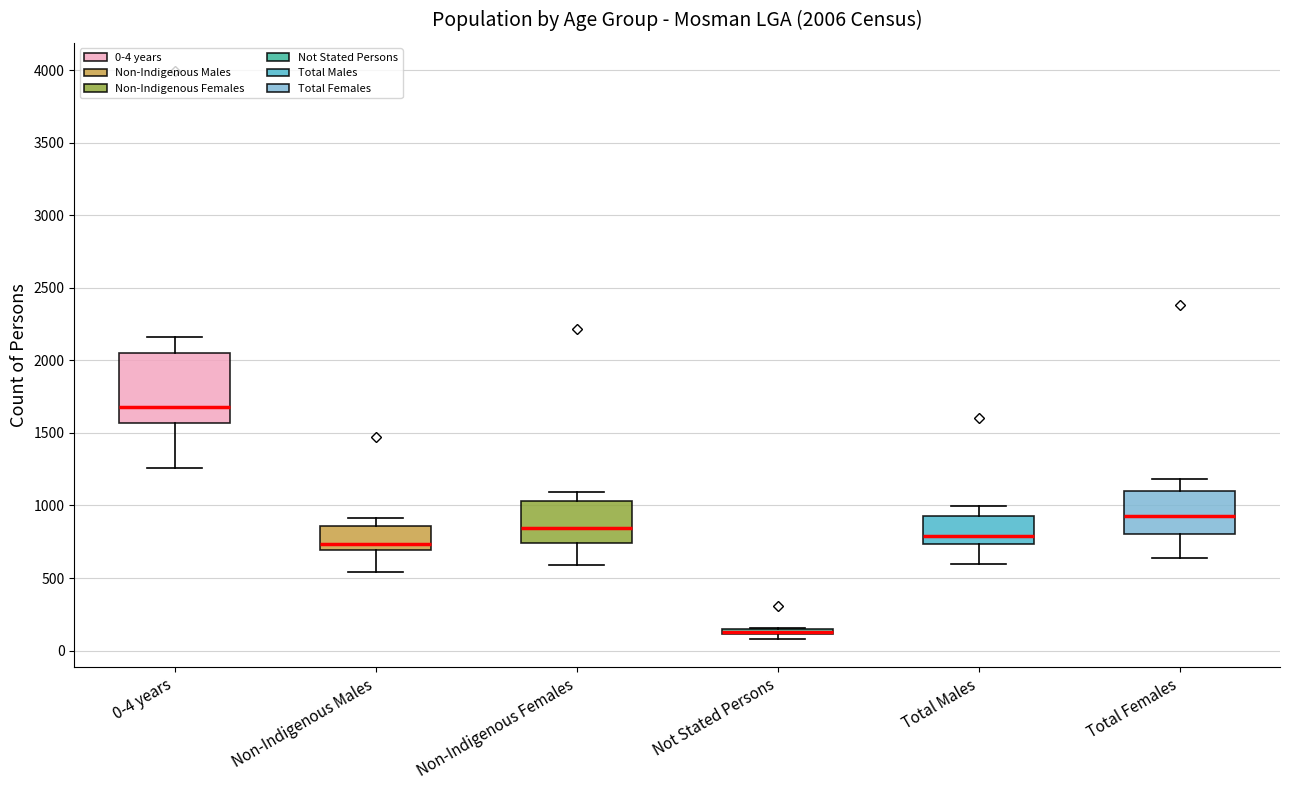

Which box is the tallest, from its lower edge to its upper edge?

0-4 years